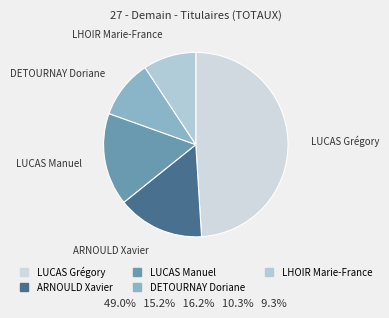

The DETOURNAY Doriane slice represents 10% of the pie. True or false?

True